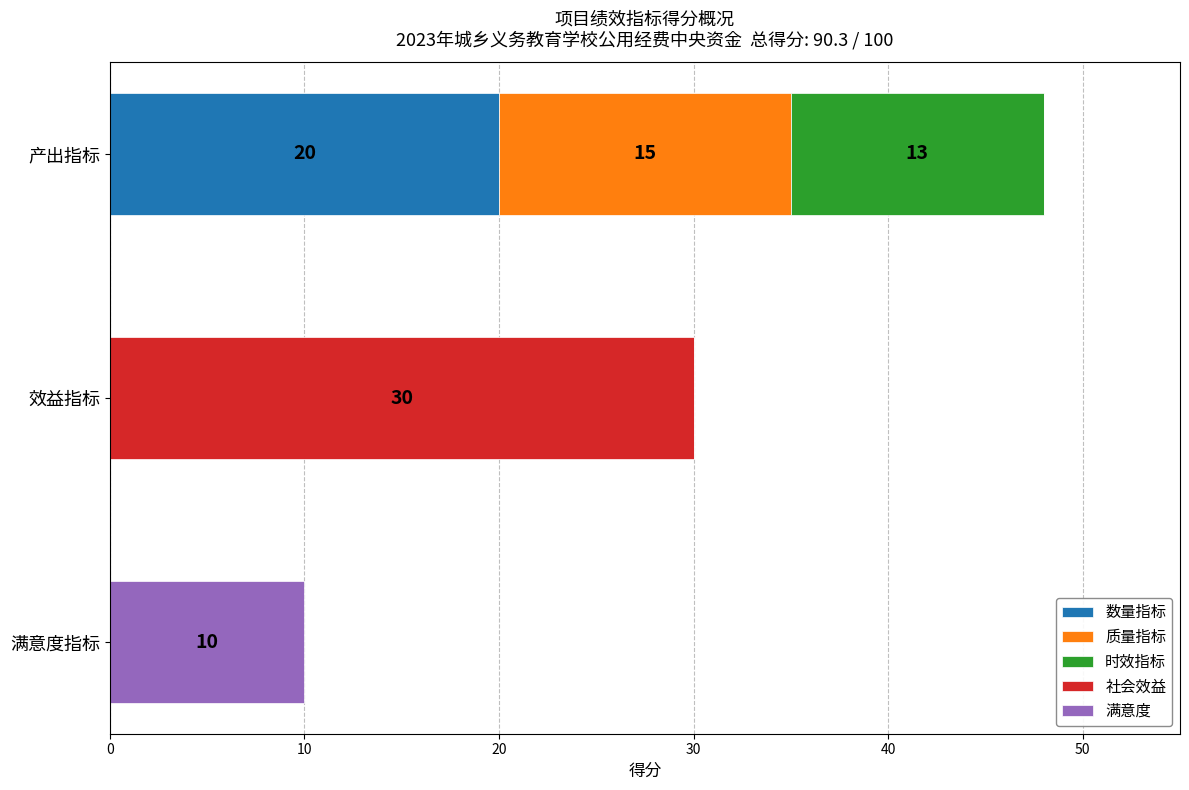

True or false: 数量指标 has a value of 20 at 产出指标.

True